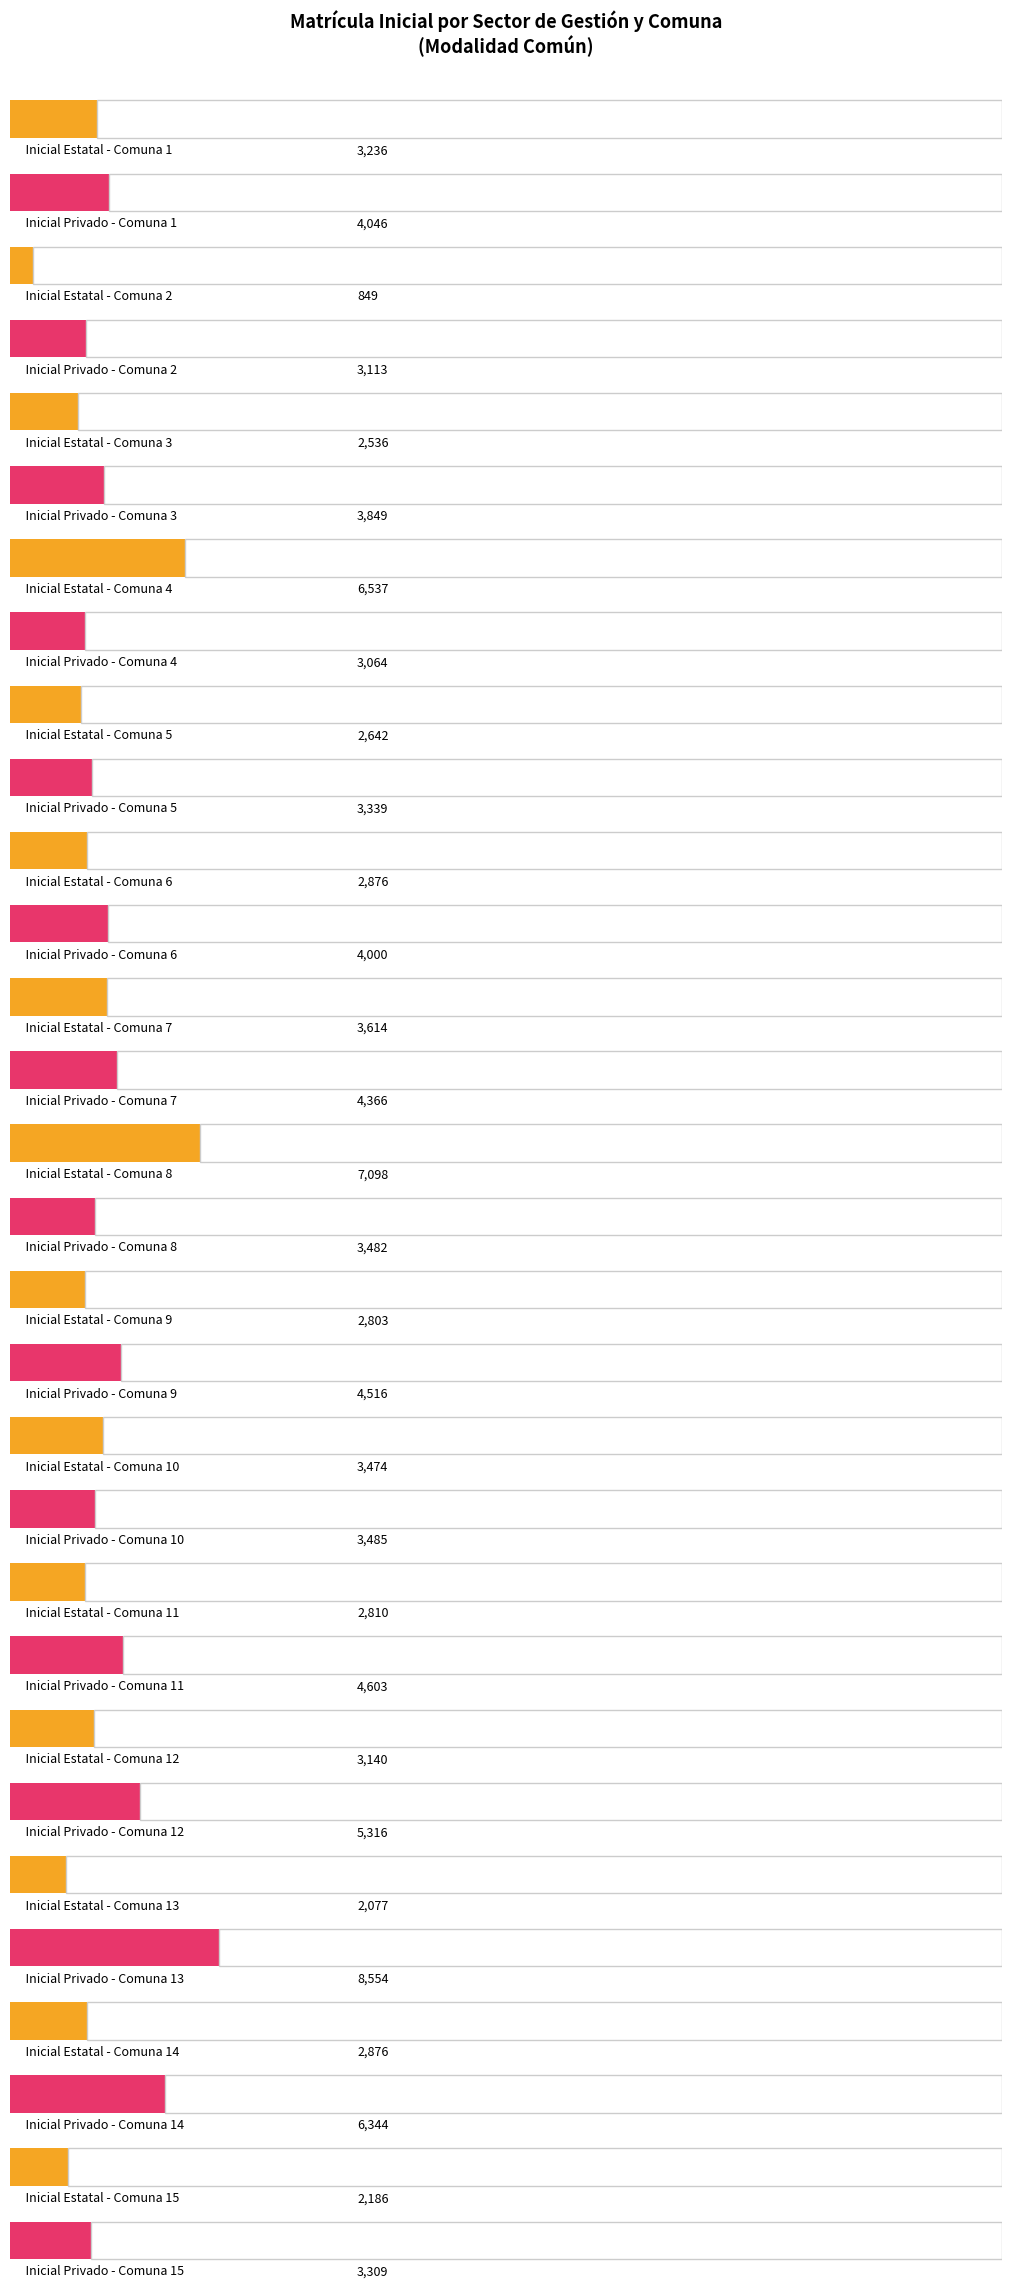

Rank the series at 6 from highest to lowest value.

Privado, Estatal